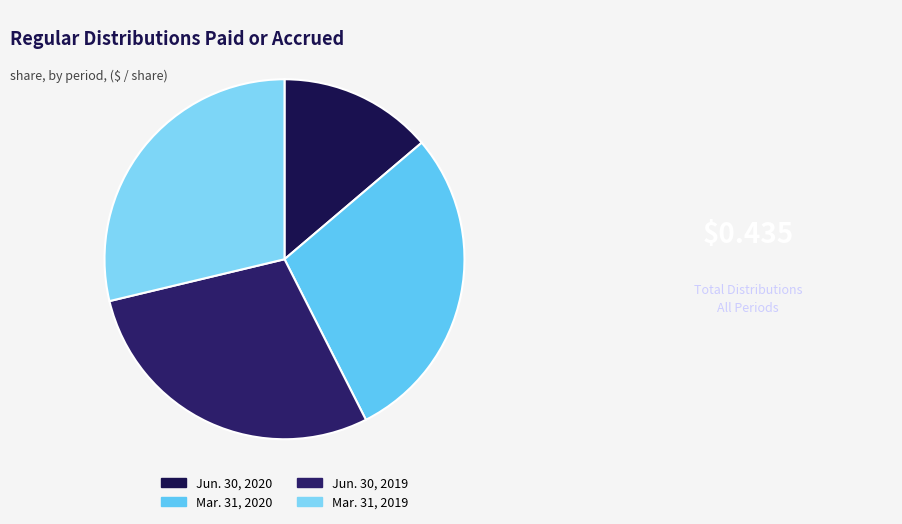

Count the number of slices in the pie.

4